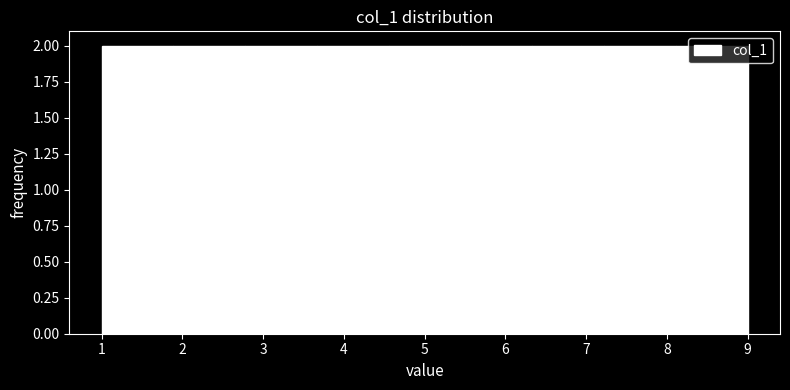

Reading left to right, transcribe this chart: for each bar, give the range it covers on the x-axis and its height. Neither the bar edges nor the heights are printed on the chart, so give them approximately, as read against the axes.

1.0 to 1.9: 2
1.9 to 2.8: 2
2.8 to 3.7: 2
3.7 to 4.6: 2
4.6 to 5.4: 2
5.4 to 6.3: 2
6.3 to 7.2: 2
7.2 to 8.1: 2
8.1 to 9.0: 2